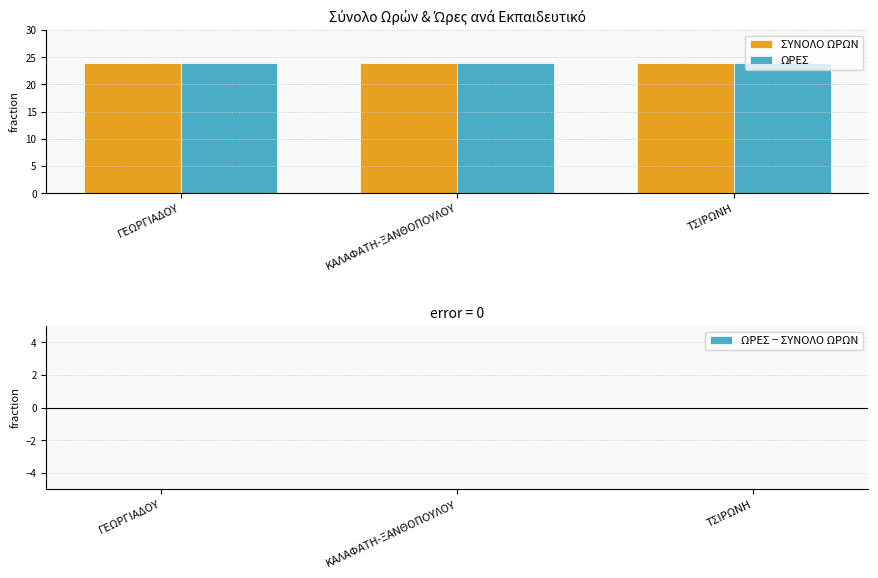

How many categories are shown in the chart?

3